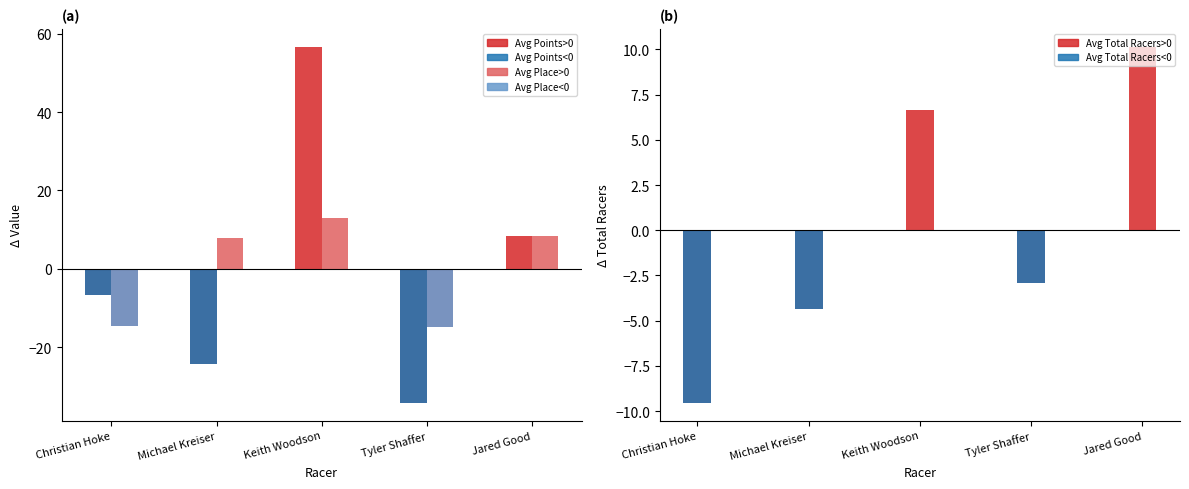

At Christian Hoke, list the series in order from largest to smallest.

Avg Points (>0), Avg Points (<0), Avg Total Racers (>0), Avg Total Racers (<0), Avg Place (>0), Avg Place (<0)